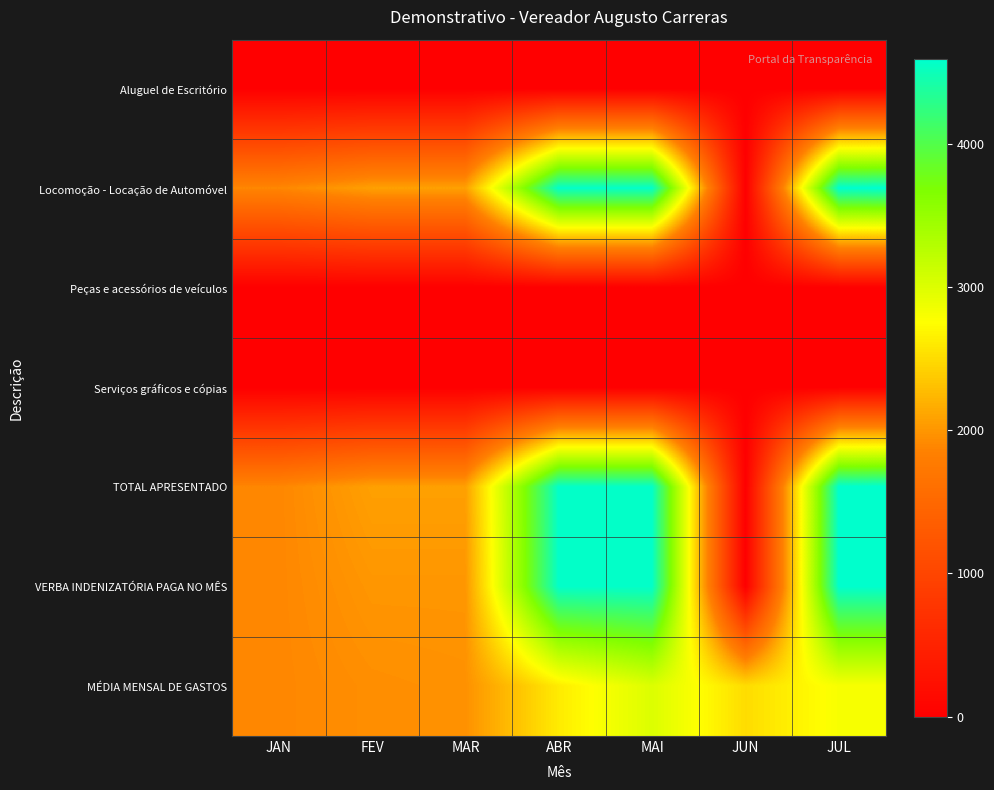

At which category is the sum across all series the highest?

MAI